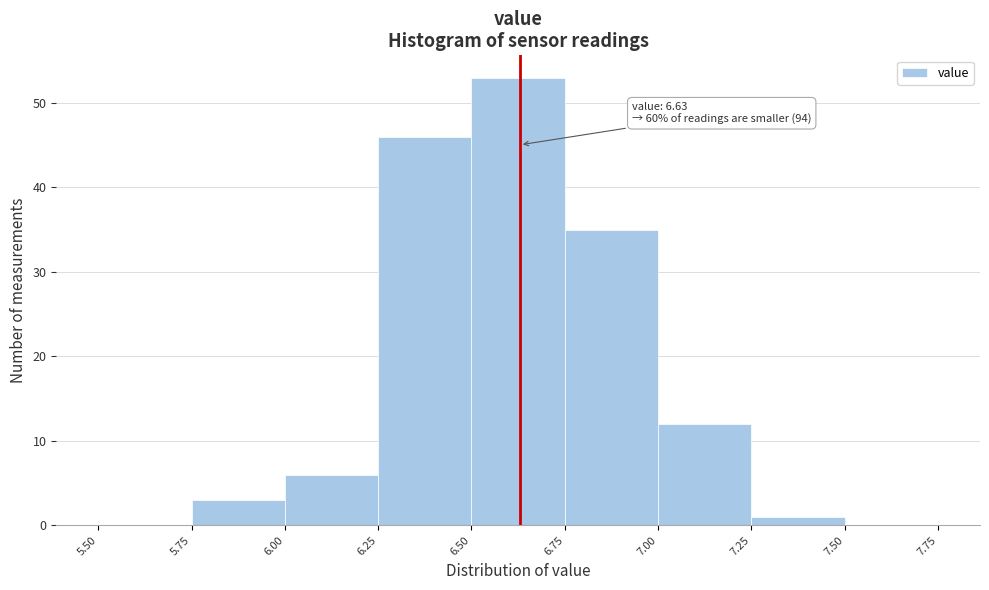

Which range on the x-axis has the tallest bar?

6.50 to 6.75